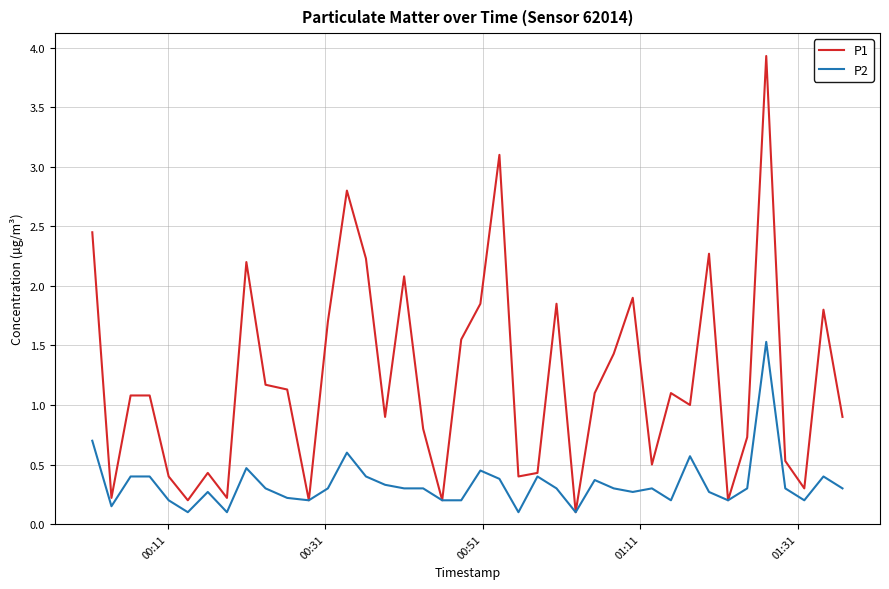

Which series has the largest total across all categories?

P1